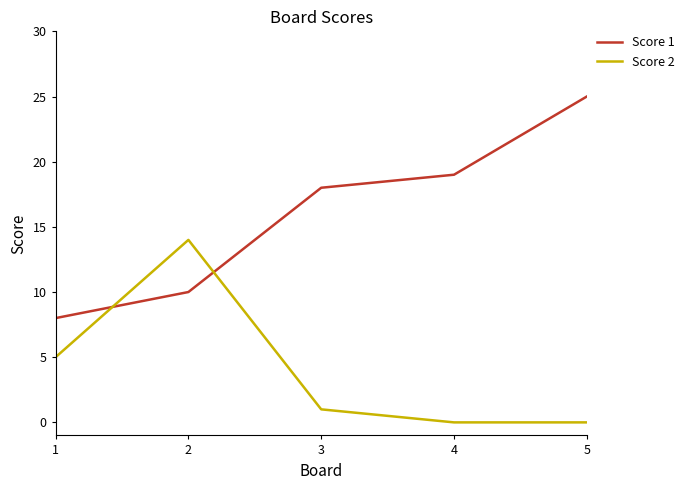

Read the Score 2 value at 1.

5